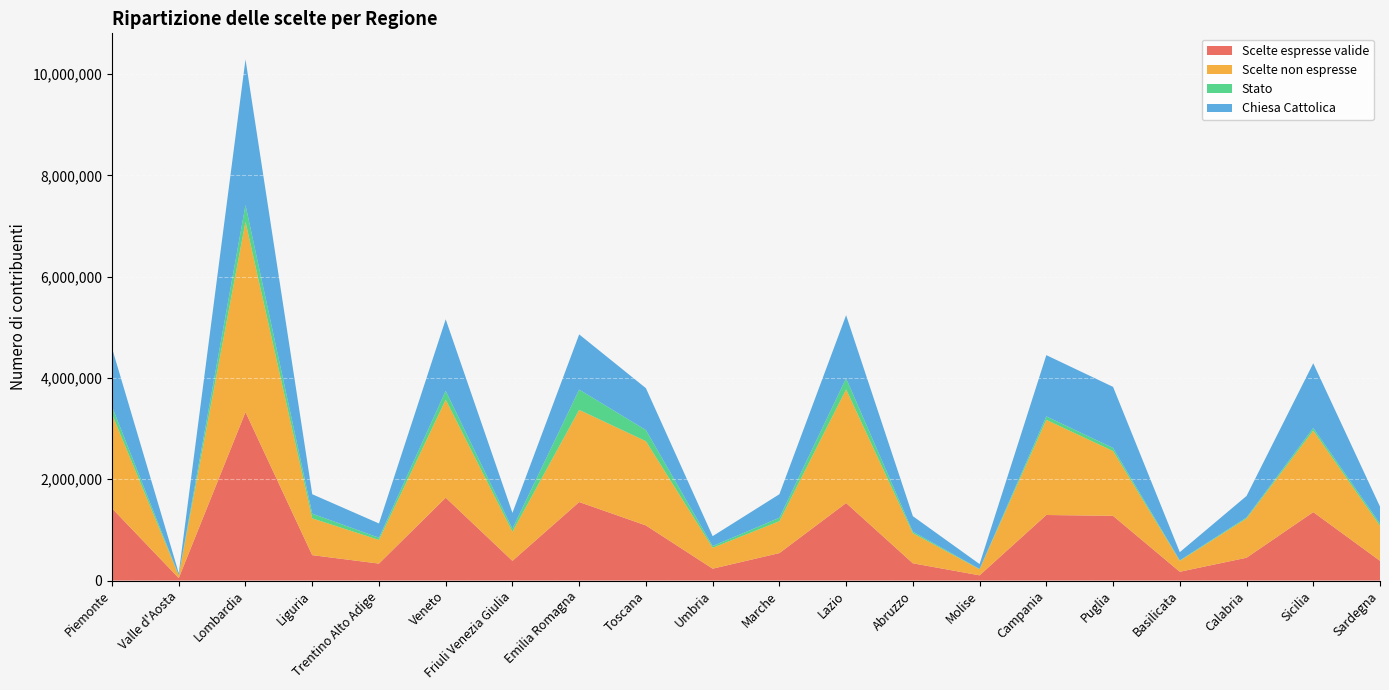

Reading right to left, extract all data points from this chart.

Scelte espresse valide: 390139	1351513	450581	173800	1277765	1294635	103100	340914	1530773	542205	234683	1088567	1550375	388955	1636072	335151	501695	3326108	49273	1425743
Scelte non espresse: 689742	1609584	775213	215099	1279984	1878031	120234	594170	2244361	629603	412116	1663292	1819798	575468	1935234	466803	726436	3756611	50314	1860297
Stato: 44981	52415	20500	9970	60672	68842	5402	30810	218336	68359	34243	220142	400753	59733	174803	43754	93171	332328	7777	149823
Chiesa Cattolica: 335831	1276787	423939	161477	1205918	1209225	96776	305575	1245738	464239	195587	826639	1089289	311911	1412227	281628	383304	2874953	39239	1154003